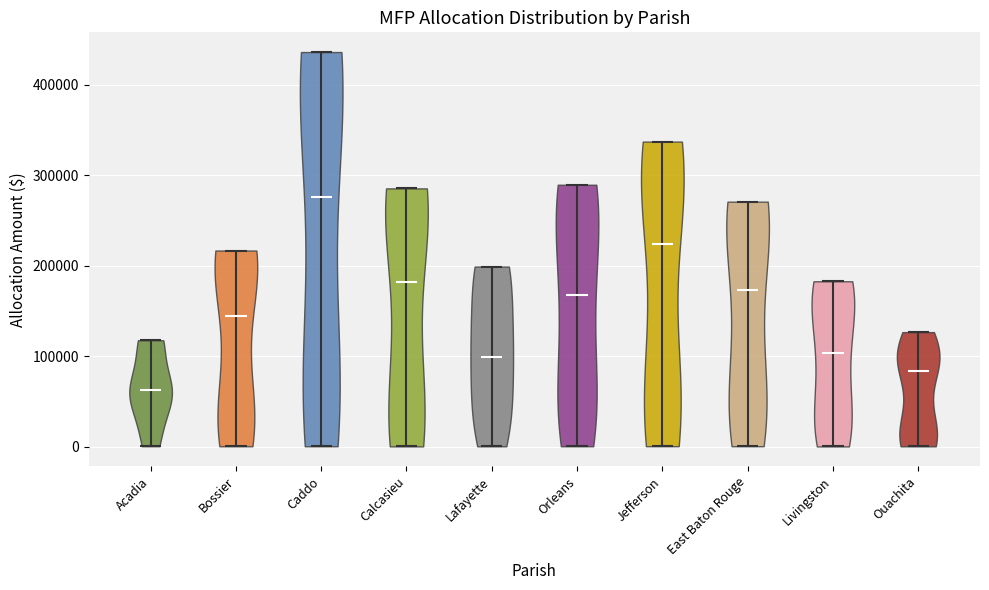

Reading left to right, read every violin against the y-axis: where its median line is, and the lowest and highest points it reaches. The values are not printed on the chart, so give them approximately, as read against the axis.

Acadia: median line 60000, lowest point 0, highest point 120000
Bossier: median line 140000, lowest point 0, highest point 220000
Caddo: median line 280000, lowest point 0, highest point 440000
Calcasieu: median line 180000, lowest point 0, highest point 290000
Lafayette: median line 100000, lowest point 0, highest point 200000
Orleans: median line 170000, lowest point 0, highest point 290000
Jefferson: median line 220000, lowest point 0, highest point 340000
East Baton Rouge: median line 170000, lowest point 0, highest point 270000
Livingston: median line 100000, lowest point 0, highest point 180000
Ouachita: median line 80000, lowest point 0, highest point 130000